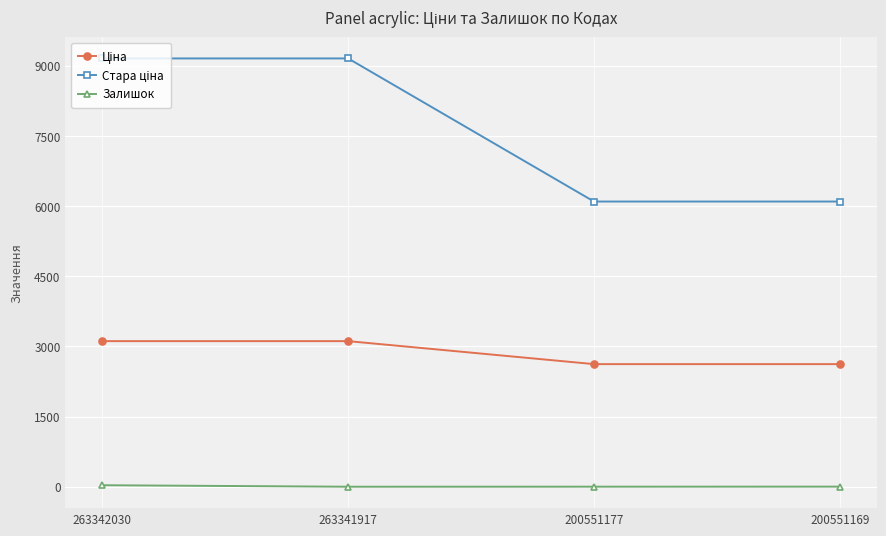

How many series are shown in this chart?

3